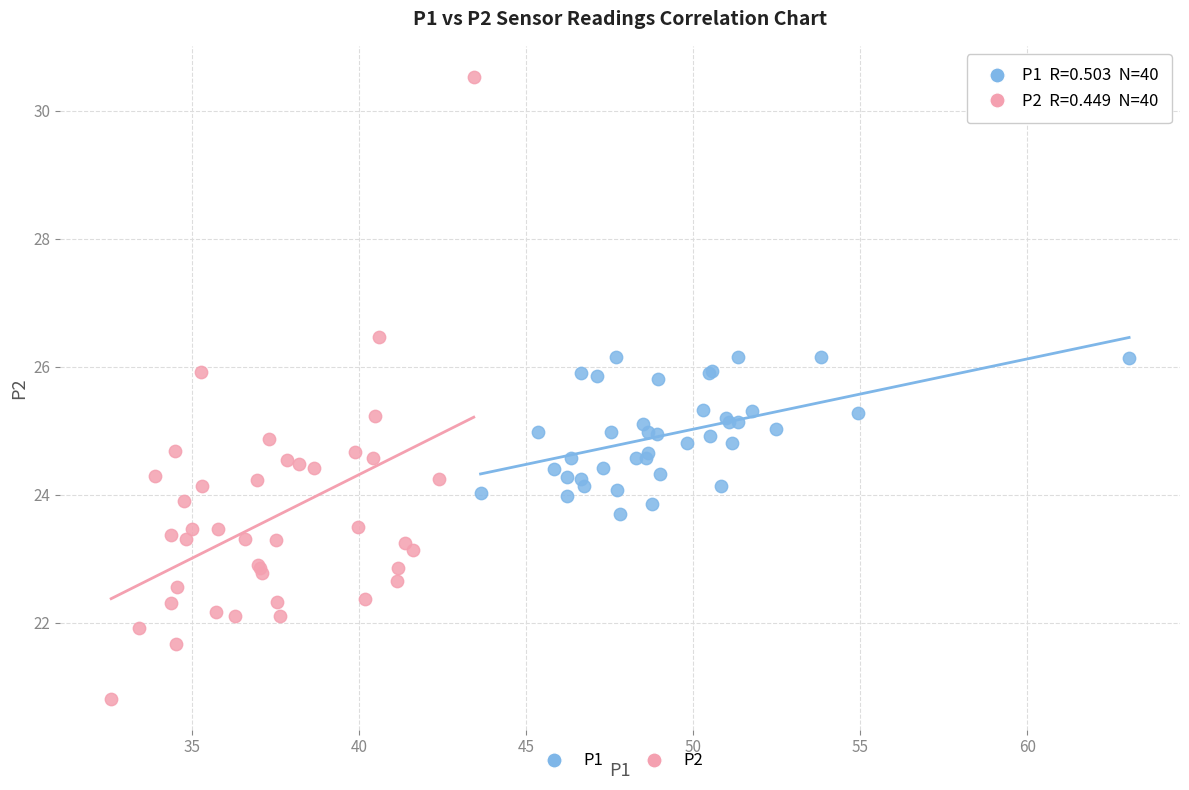

Which series reaches the minimum Y coordinate?

P2